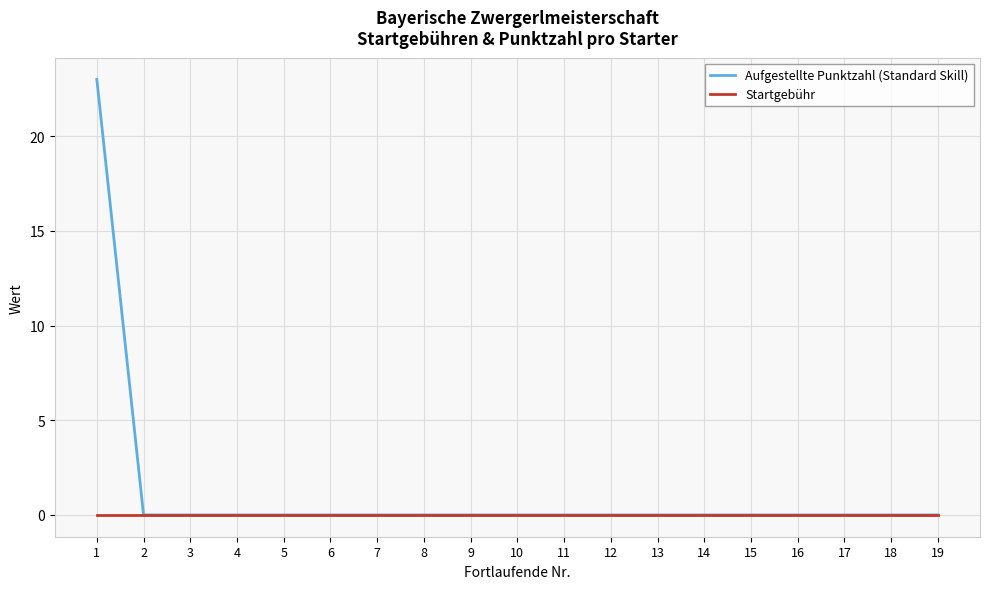

What is the greatest value displayed?

23